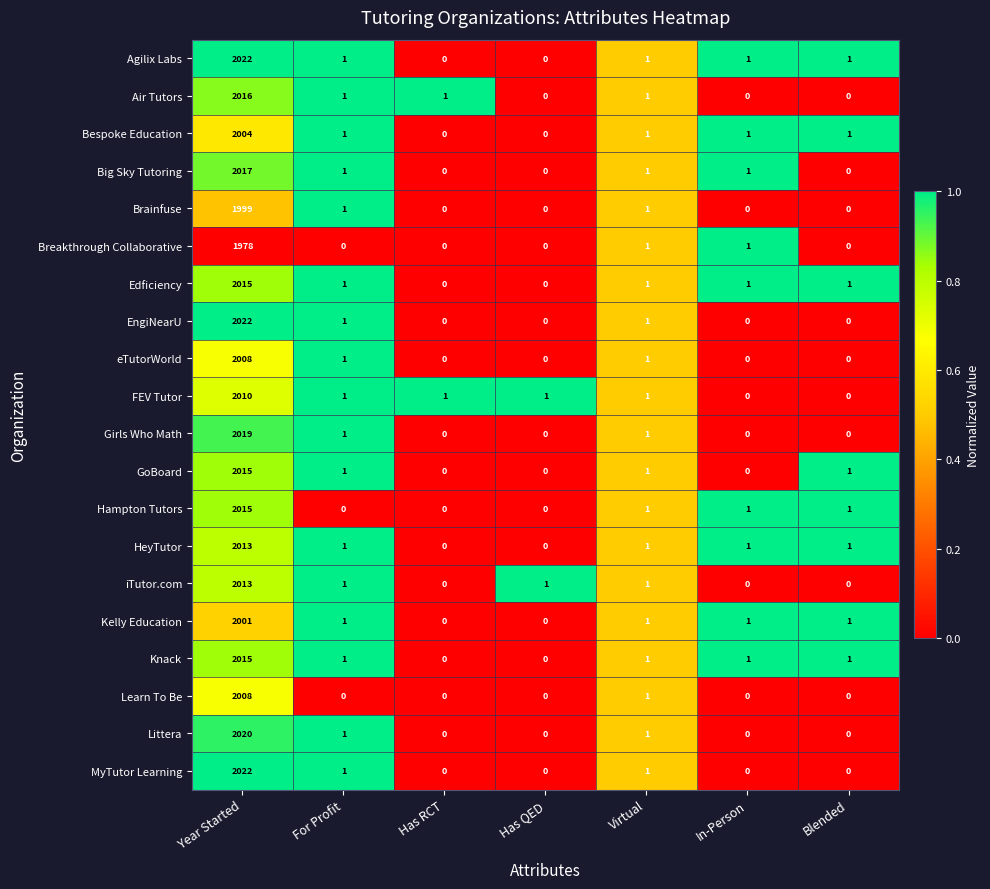

What is the maximum value for iTutor.com?

2013